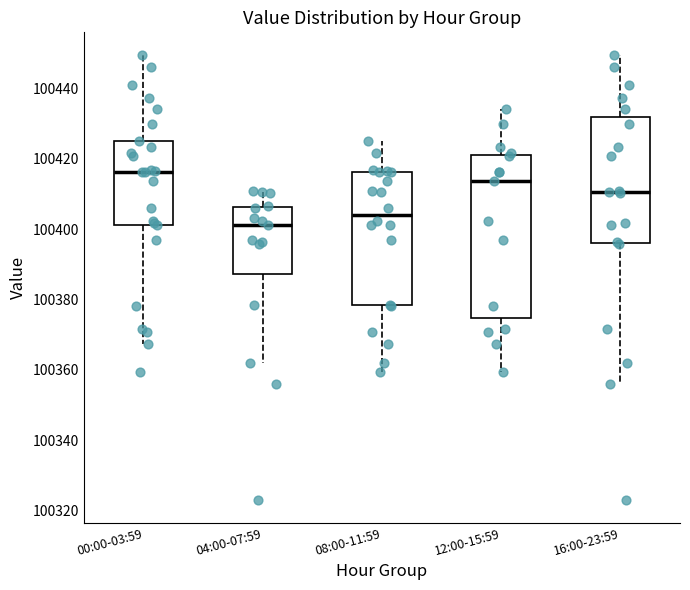

Where does the lower whisker of the box for 12:00-15:59 end on the y-axis? The values are not printed on the chart, so give them approximately, as read against the axis.

100360